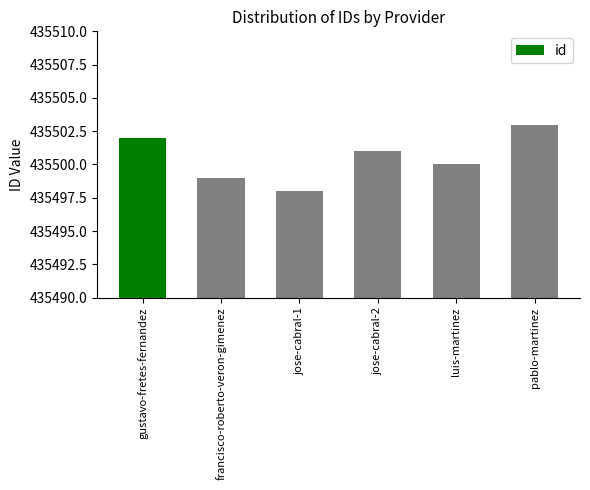

What is the sum of the values at pablo-martinez and gustavo-fretes-fernandez?

871005